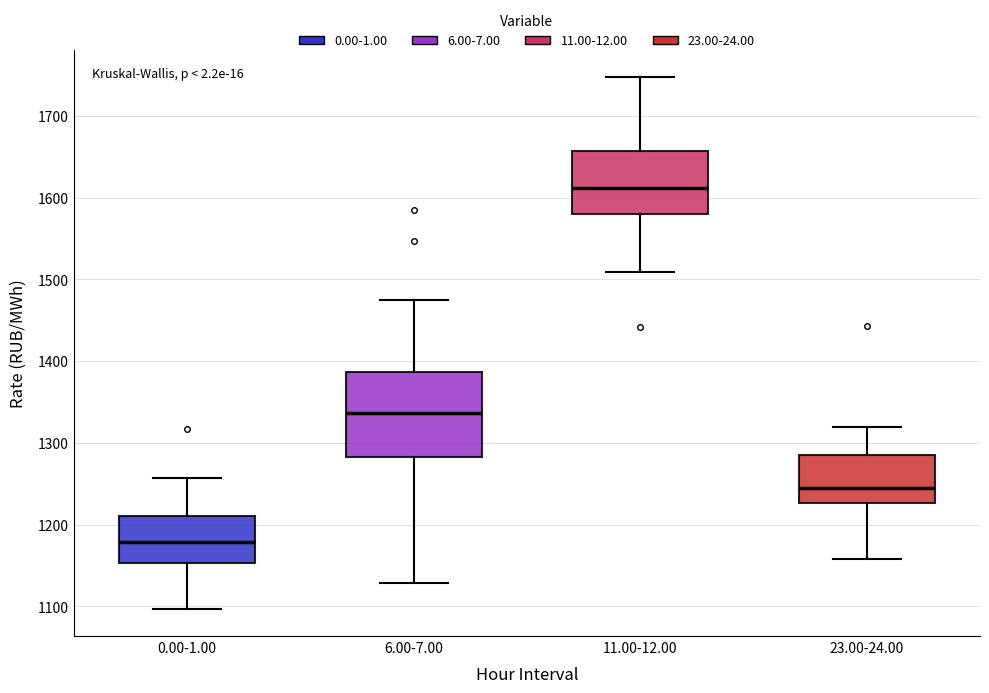

Which box has the highest median line?

11.00-12.00